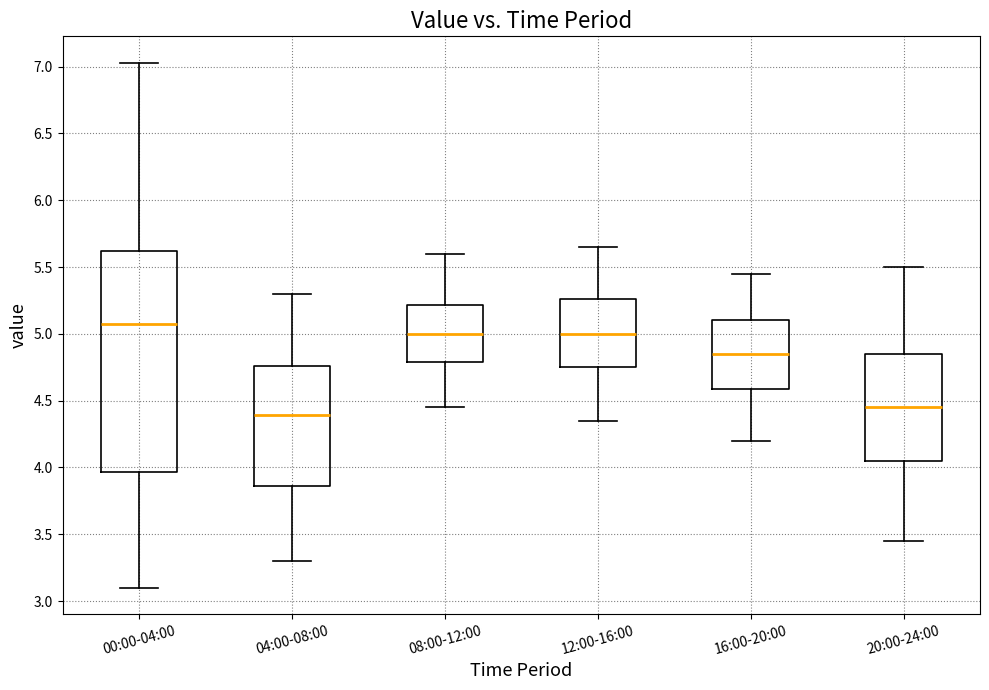

Where does the upper whisker of the box for 16:00-20:00 end on the y-axis? The values are not printed on the chart, so give them approximately, as read against the axis.

5.45